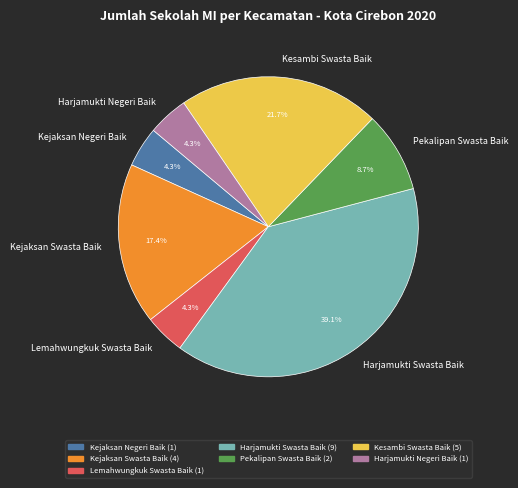

Which has a higher value, Harjamukti Swasta Baik or Kejaksan Swasta Baik?

Harjamukti Swasta Baik